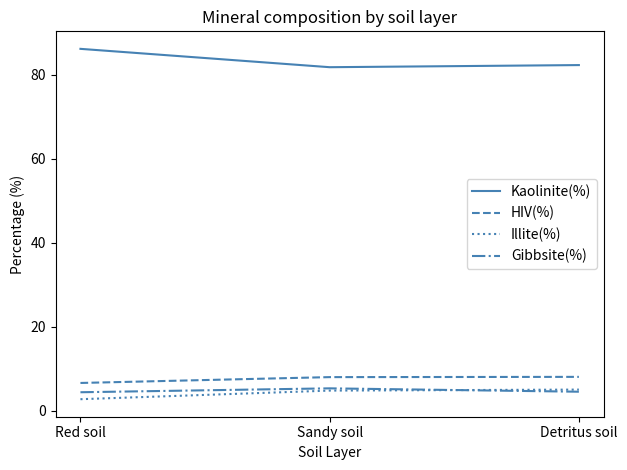

How many values in the HIV(%) series are below 8?

1